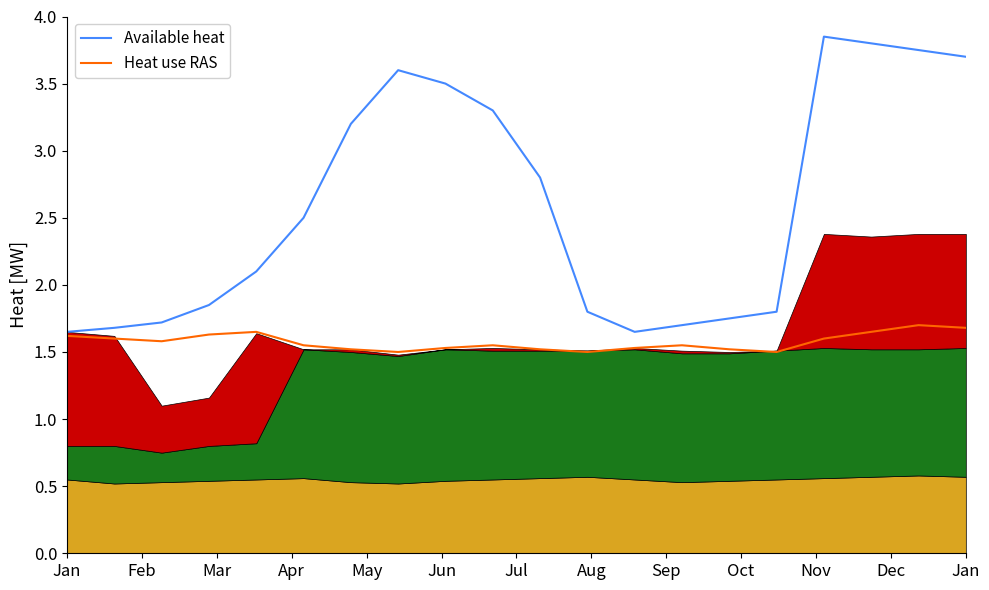

What are all the series names shown in the legend?

Available heat, Heat use RAS